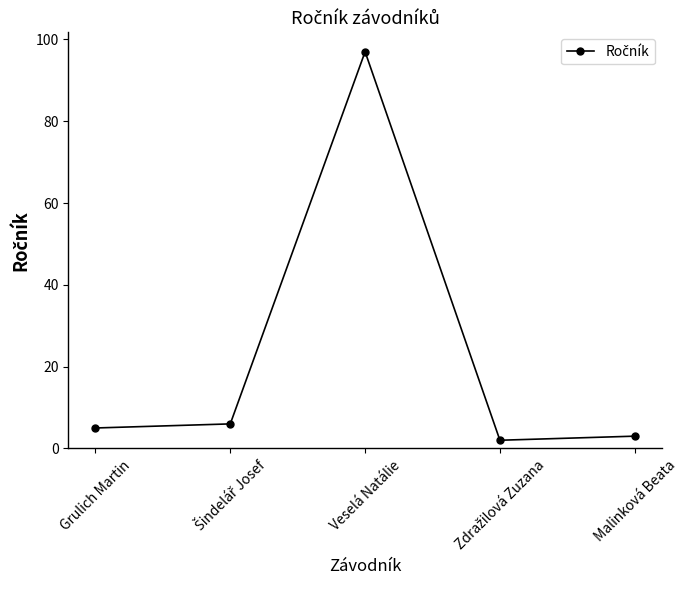

What is the label of the 3rd point from the right?

Veselá Natálie